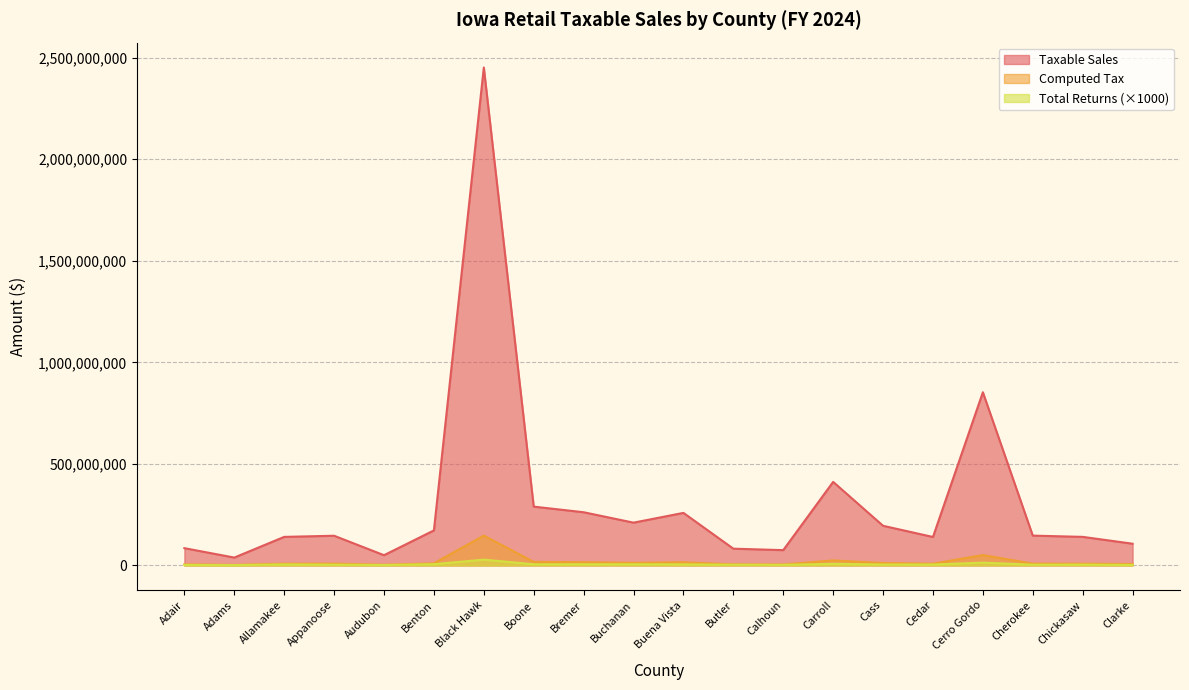

What are all the series names shown in the legend?

Taxable Sales, Computed Tax, Total Returns (×1000)